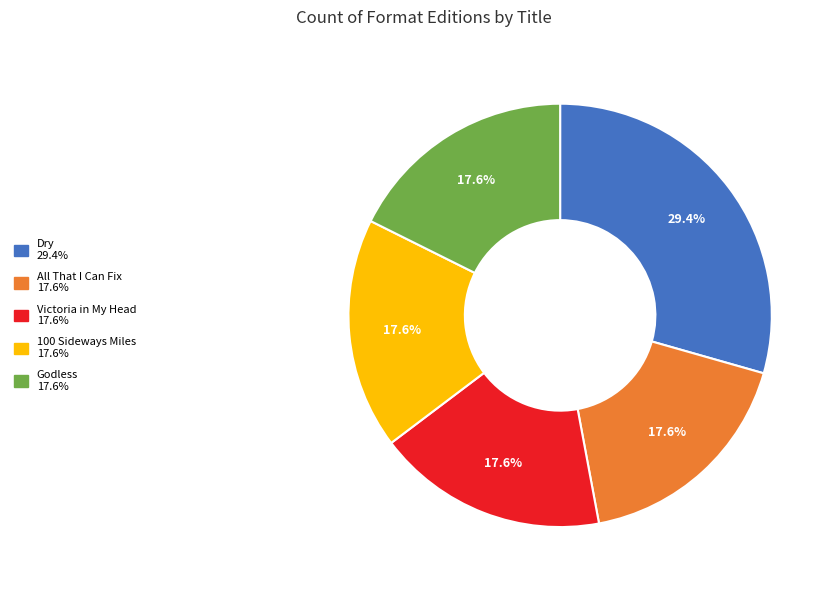

The 100 Sideways Miles slice represents 18% of the pie. True or false?

True